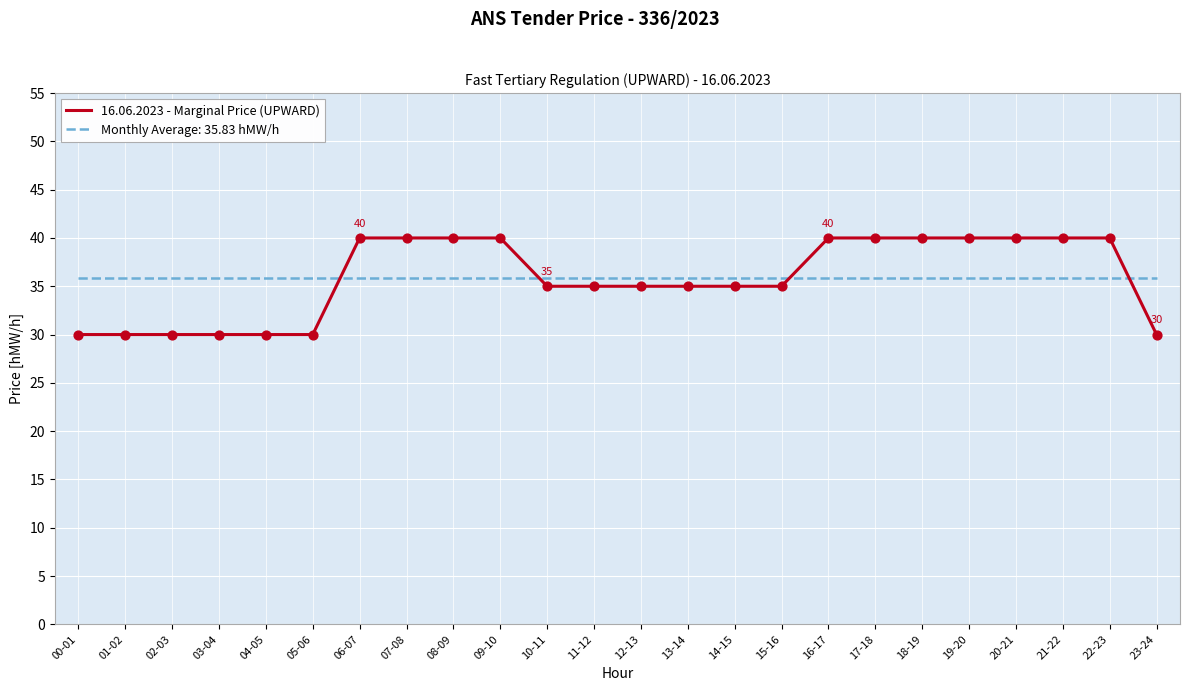

Which series has the widest spread of values?

16.06.2023 - Marginal Price (UPWARD)